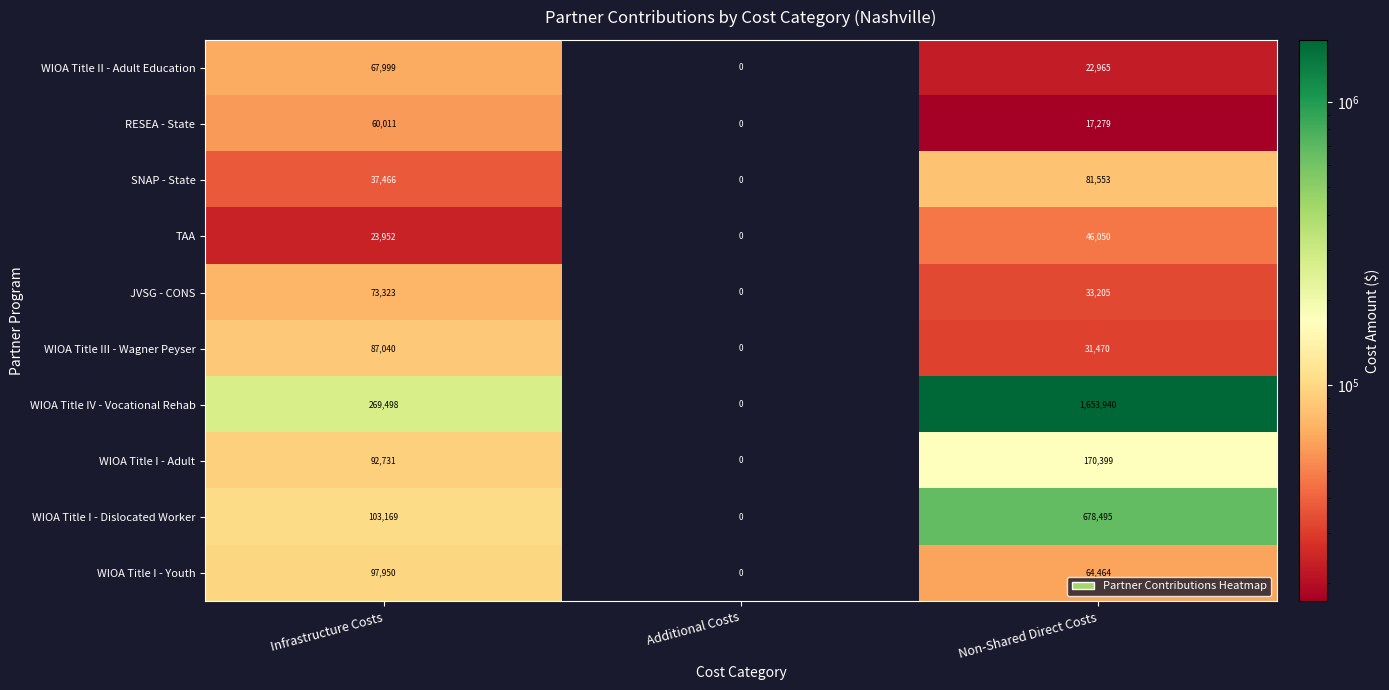

What is the average value of the SNAP - State series?

39673